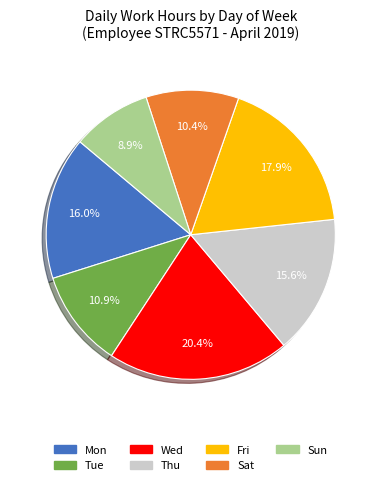

Is there a majority slice in this chart?

No